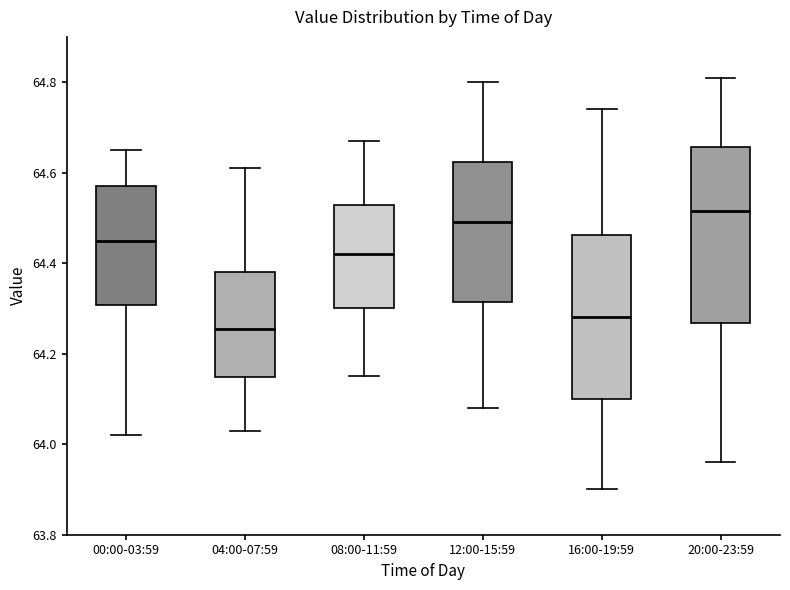

Where is the upper edge of the box for 00:00-03:59 on the y-axis? The values are not printed on the chart, so give them approximately, as read against the axis.

64.58